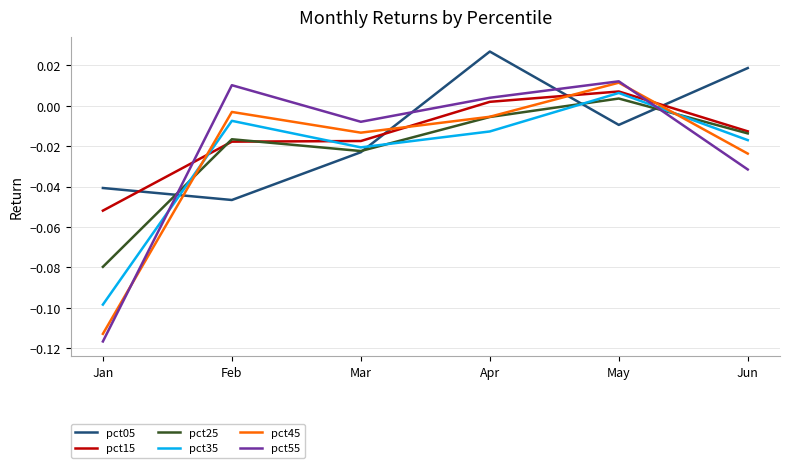

List the labels in order of pct05 value, smallest first.

Feb, Jan, Mar, May, Jun, Apr